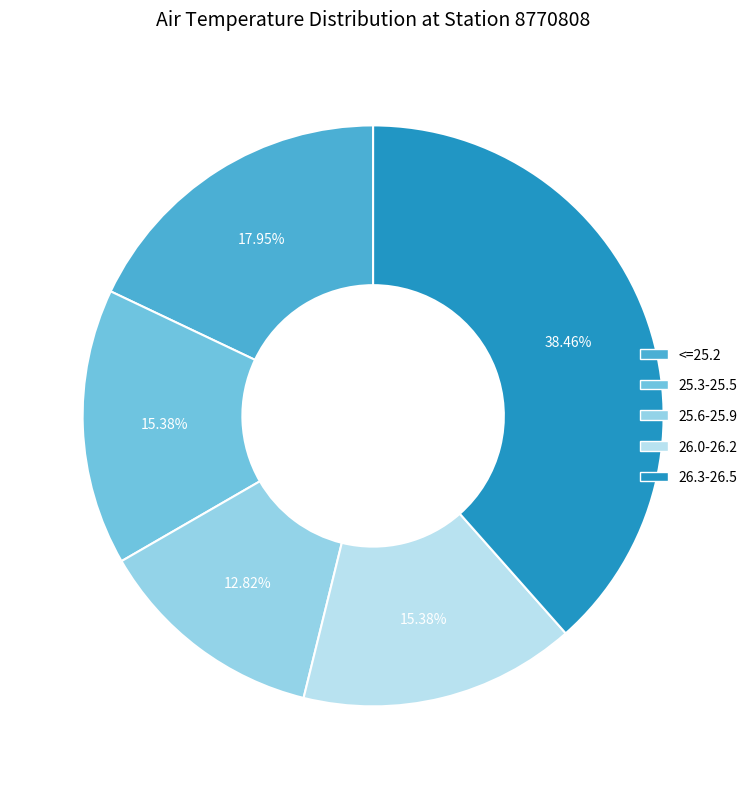

To the nearest percent, what percentage of the pie is 25.6-25.9?

13%